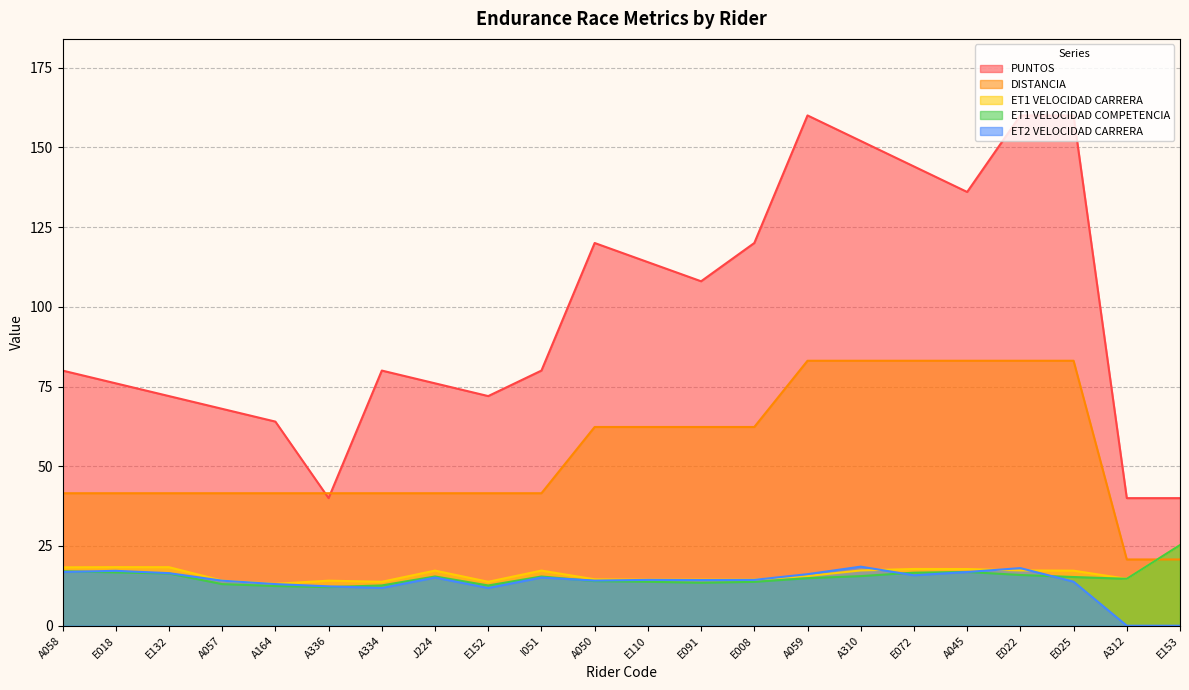

What is the total value across all series at E022?

294.4